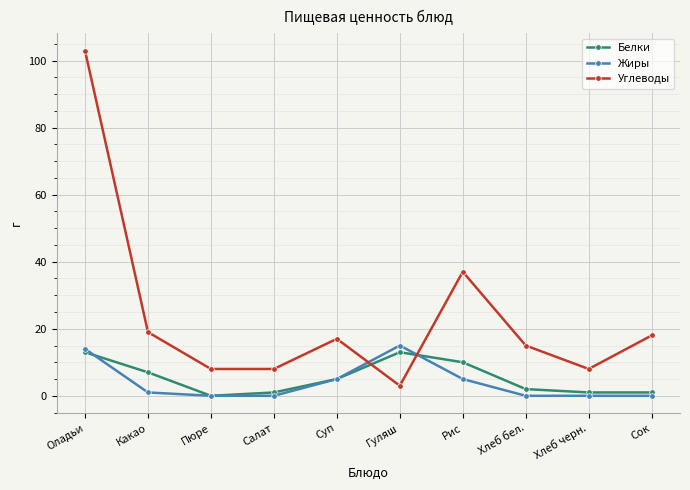

What is the total value across all series at Оладьи?

130